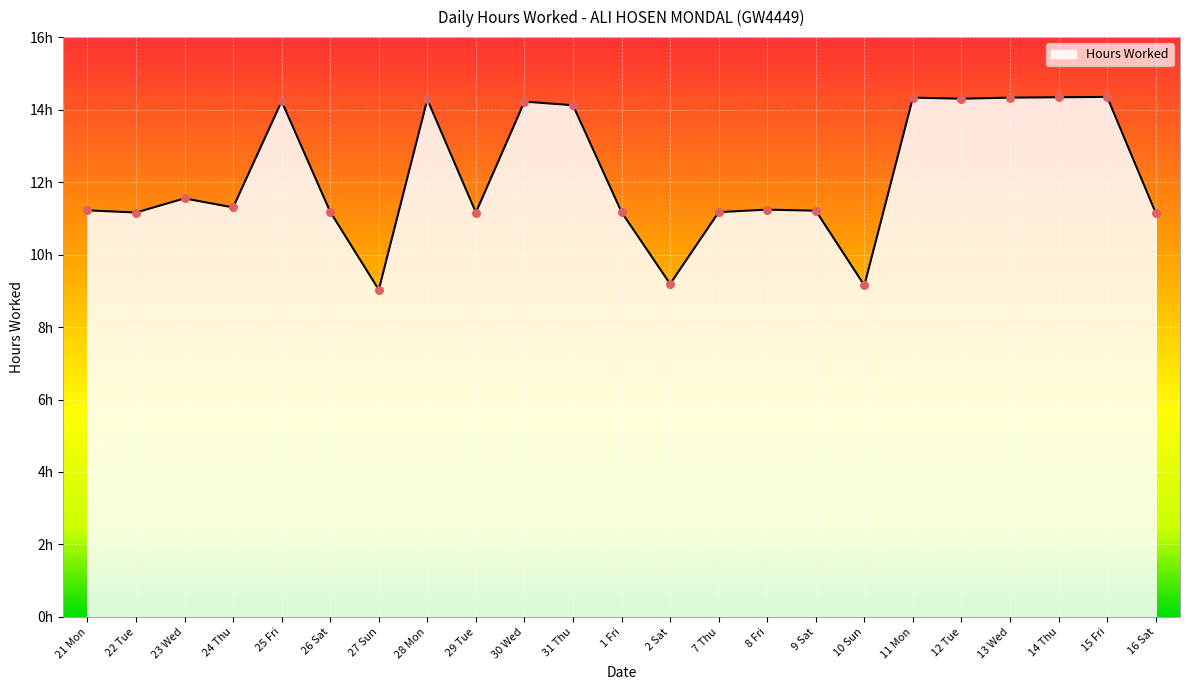

Which has a higher value, 14 Thu or 23 Wed?

14 Thu